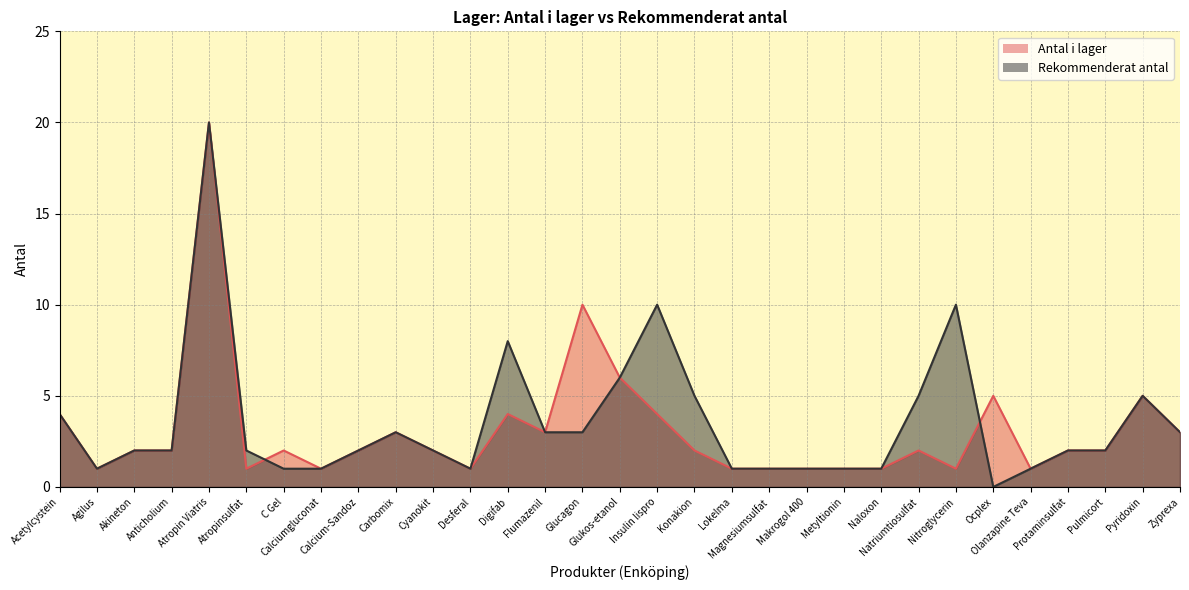

Between which two adjacent categories do Rekommenderat antal and Antal i lager first intersect?

Atropinsulfat and C Gel